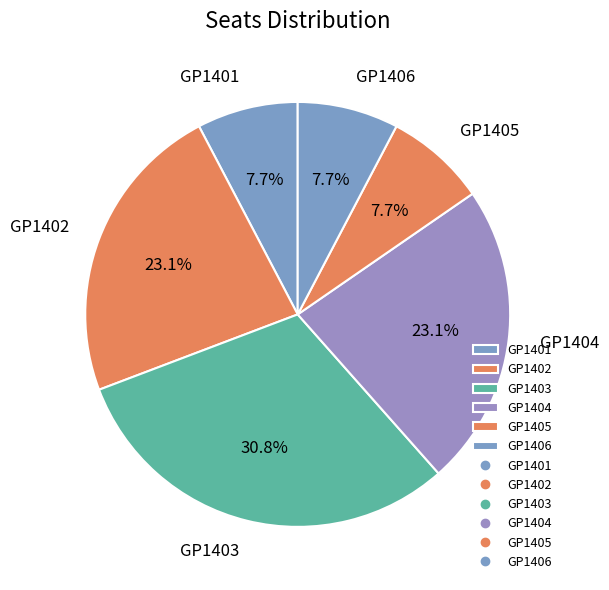

The GP1402 slice represents 23% of the pie. True or false?

True